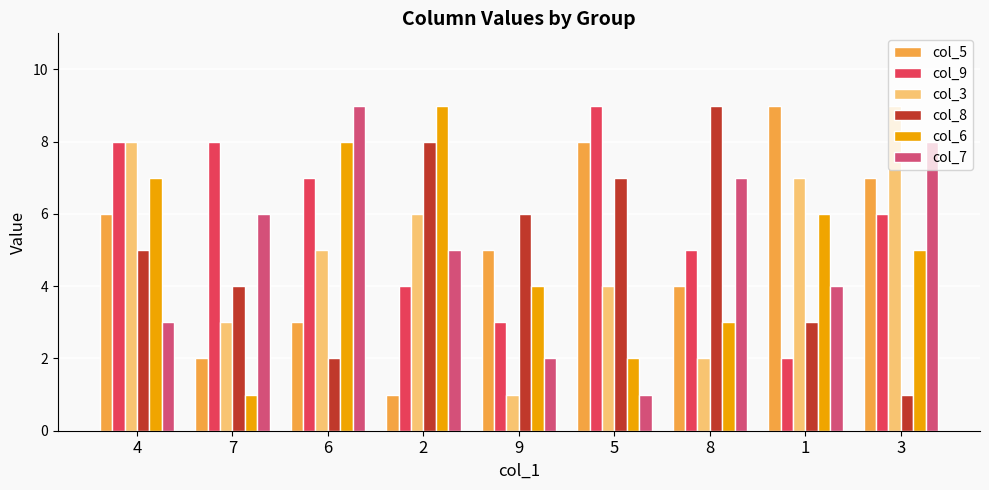

Reading left to right, list all the values displayed in this chart.

col_5: 6	2	3	1	5	8	4	9	7
col_9: 8	8	7	4	3	9	5	2	6
col_3: 8	3	5	6	1	4	2	7	9
col_8: 5	4	2	8	6	7	9	3	1
col_6: 7	1	8	9	4	2	3	6	5
col_7: 3	6	9	5	2	1	7	4	8